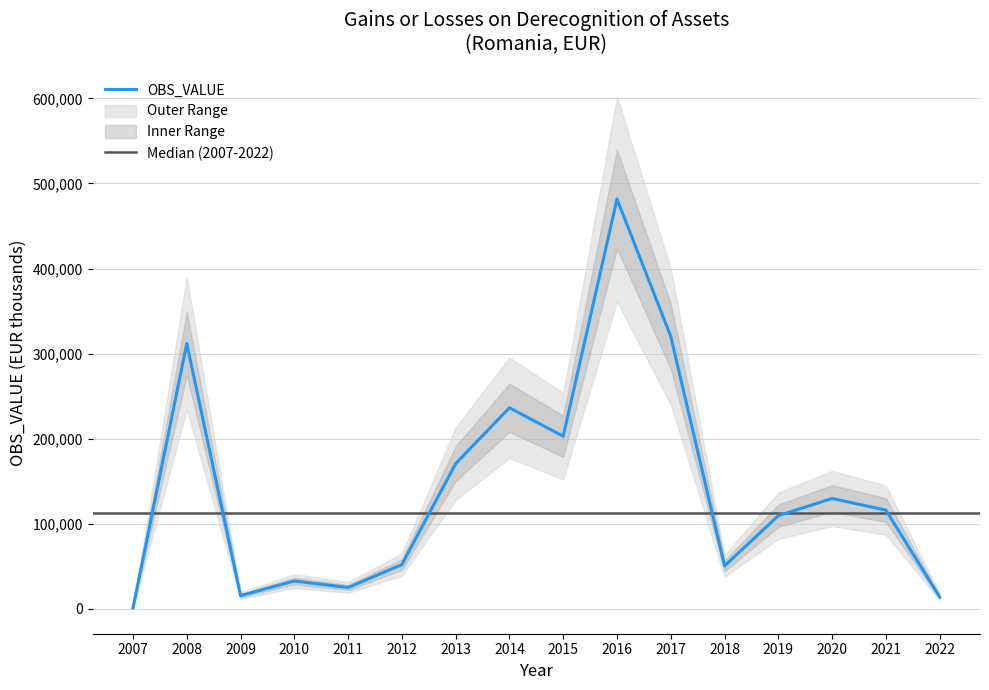

What is the ratio of the value at 2010 to the value at 2020?

0.3